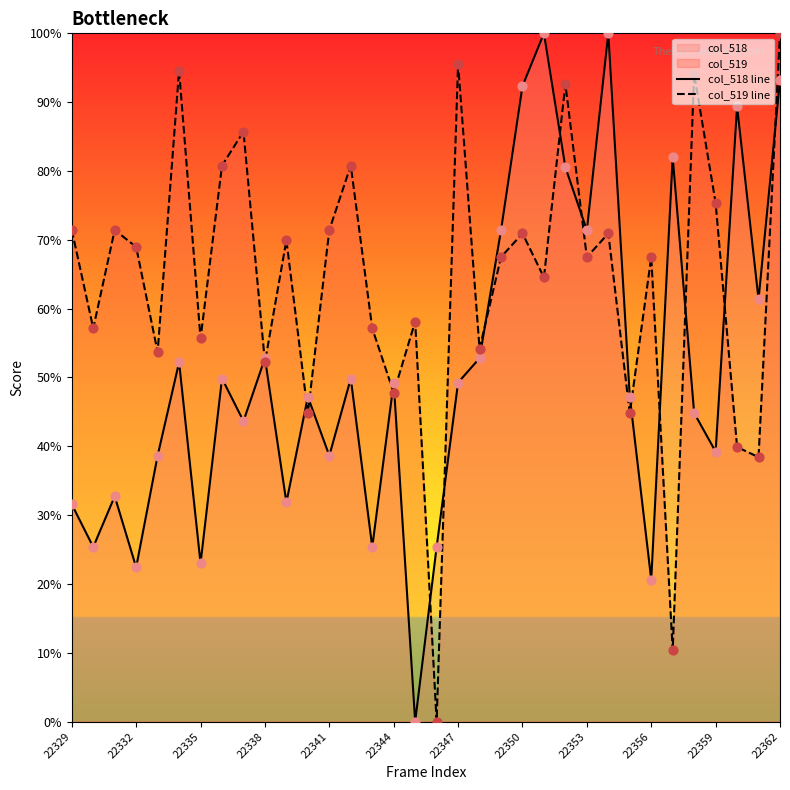

Which series has the largest total across all categories?

col_519 line